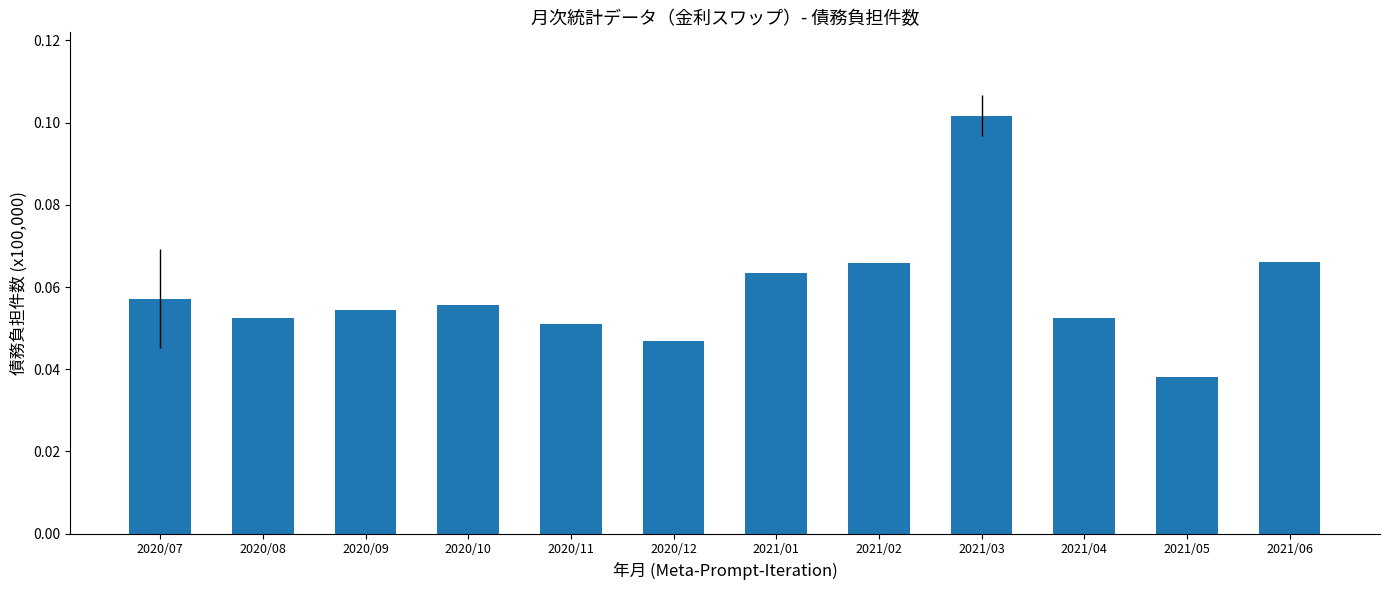

What position from the right is 2021/01?

6